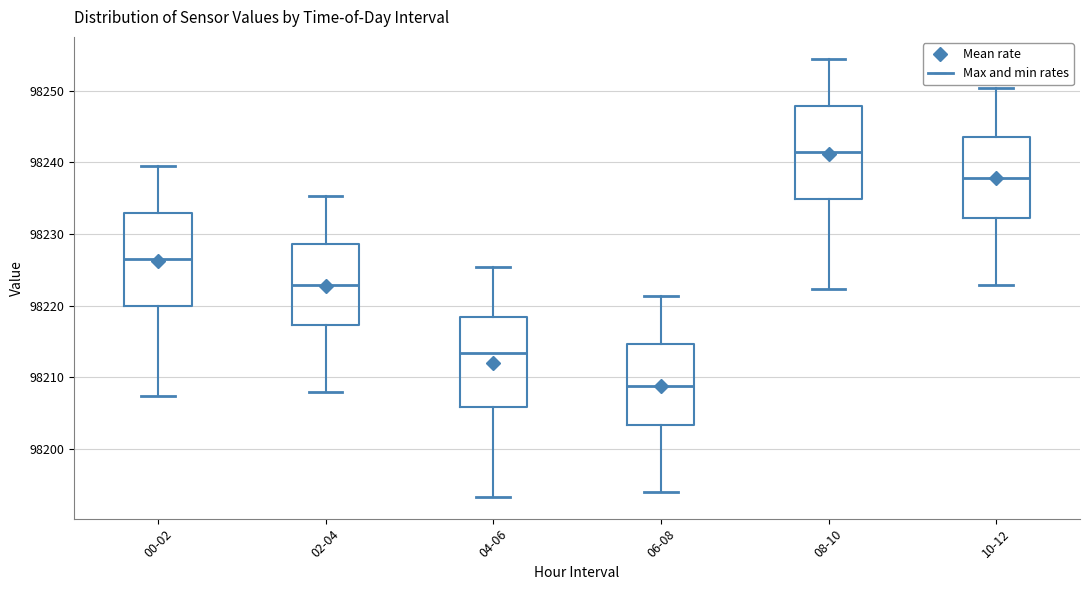

Reading left to right, transcribe this box plot: for each box, give where its median line is, the range the box spans, and where its two whiskers end, as read against the y-axis. The values are not printed on the chart, so give them approximately, as read against the axis.

00-02: median 98226, box 98220 to 98233, whiskers 98207 to 98239
02-04: median 98223, box 98217 to 98229, whiskers 98208 to 98235
04-06: median 98213, box 98206 to 98218, whiskers 98193 to 98225
06-08: median 98209, box 98203 to 98215, whiskers 98194 to 98221
08-10: median 98241, box 98235 to 98248, whiskers 98222 to 98254
10-12: median 98238, box 98232 to 98244, whiskers 98223 to 98250